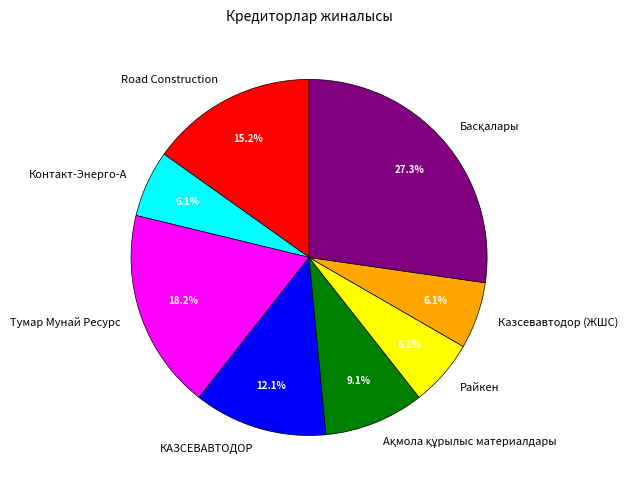

To the nearest percent, what is the average slice percentage?

12%